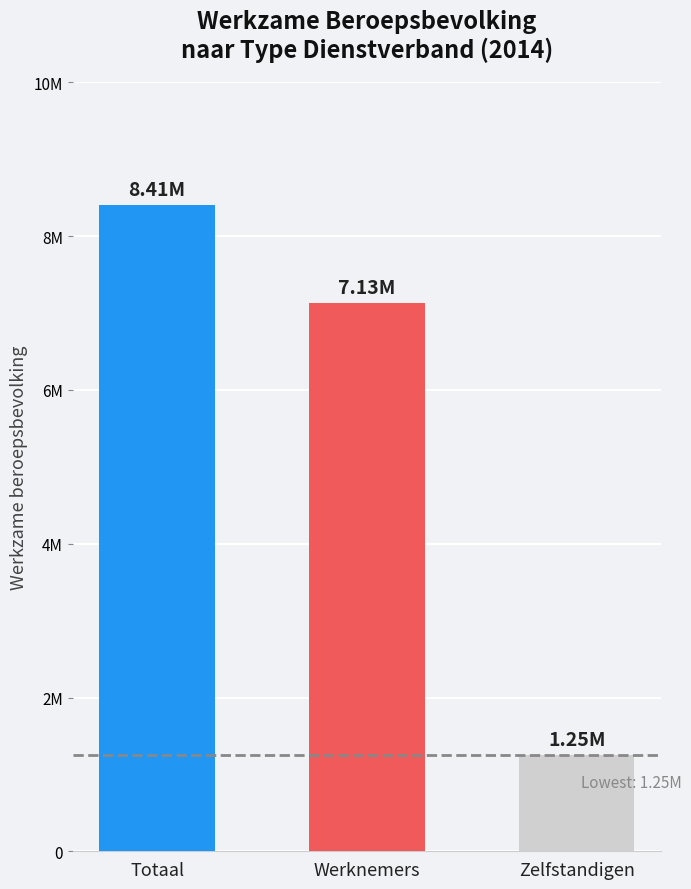

What is the smallest value displayed?

1240000